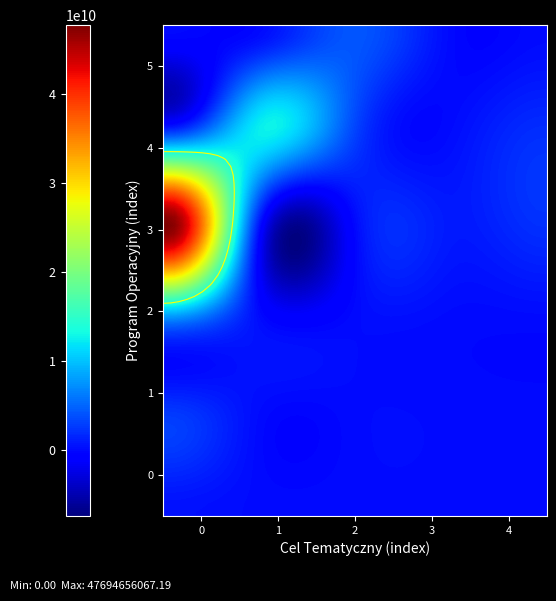

True or false: Program Operacyjny Wiedza Edukacja Rozwój has a value of 0.0 at 05 Promowanie dostosowania.

True